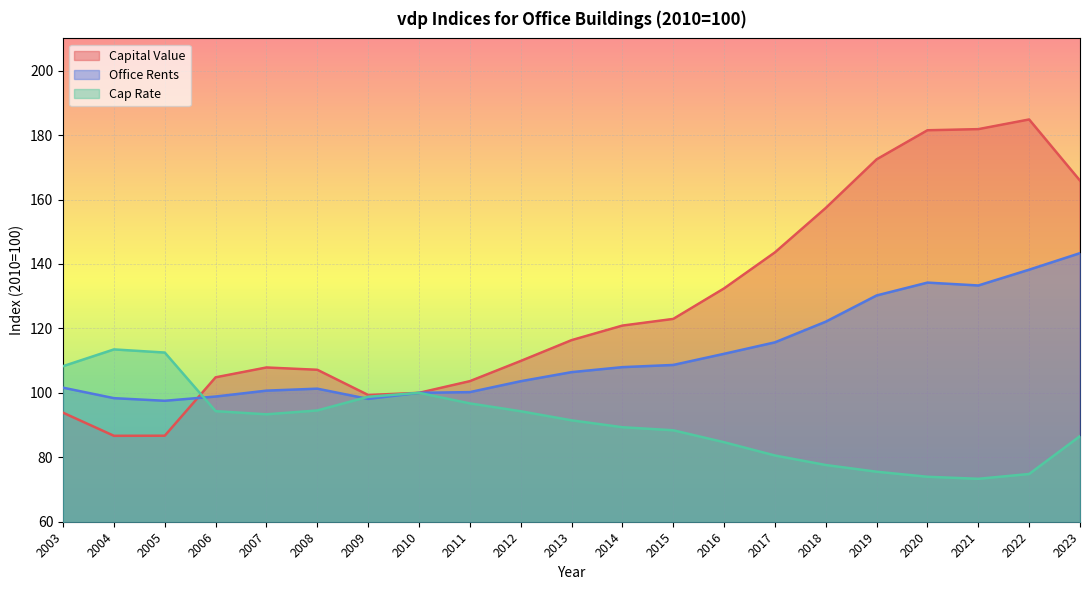

What is the approximate value of Office Rents at 2014?

108.0